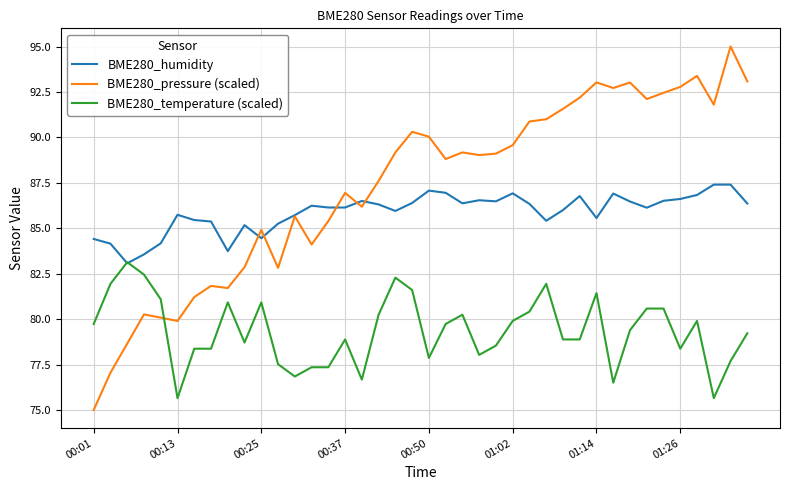

List the series in order of their overall mean, lowest first.

BME280_temperature (scaled), BME280_humidity, BME280_pressure (scaled)